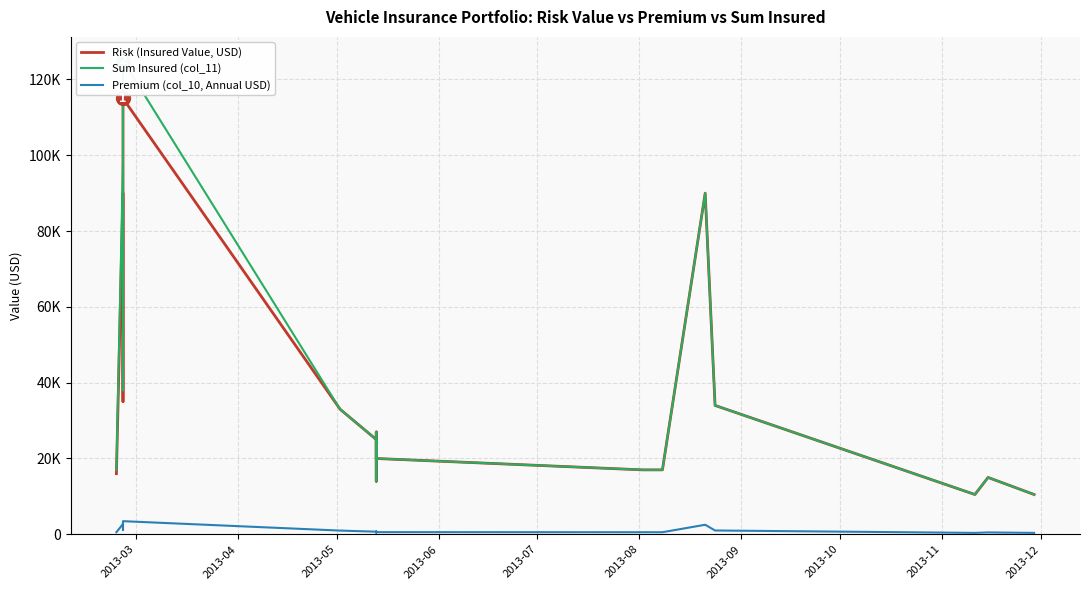

Is the value of Risk (Insured Value, USD) at 2013-11 greater than the value of Premium (col_10, Annual USD) at 2013-11?

Yes